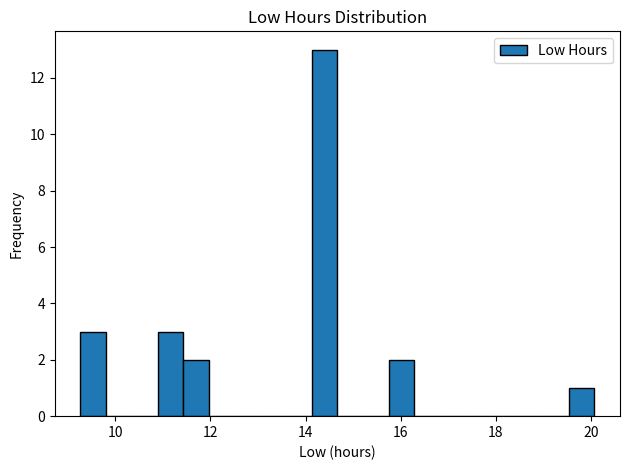

Around what value on the x-axis is the tallest bar? Give the approximate position of its centre, as read against the axis.

14.4